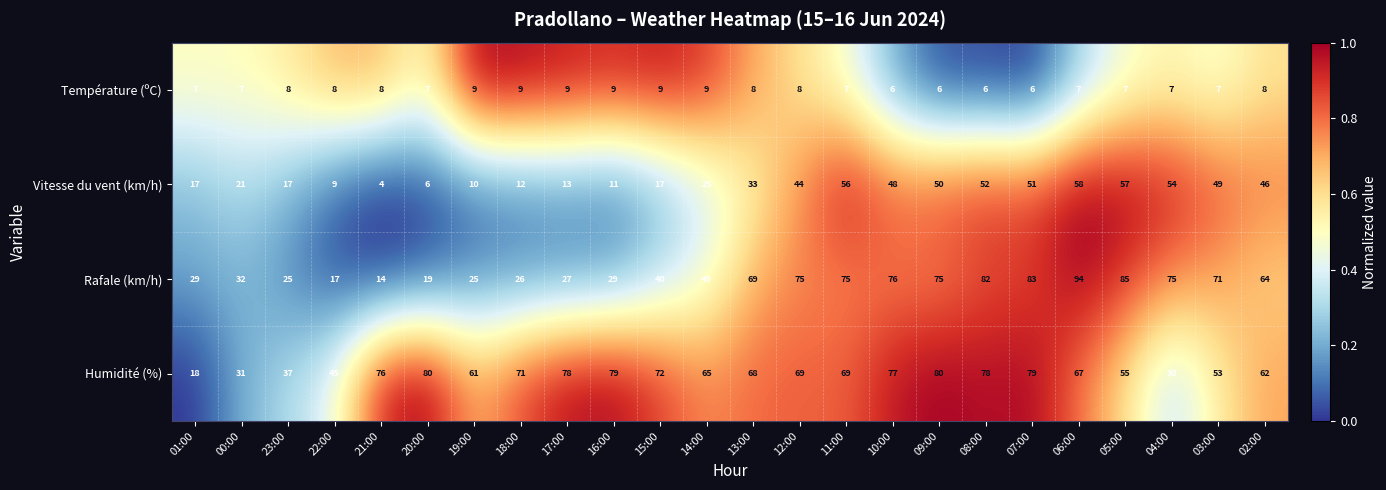

At which category is the sum across all series the highest?

06:00